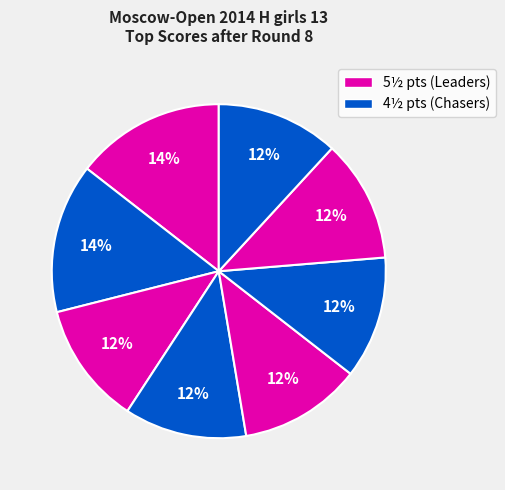

How many slices are in this pie chart?

8